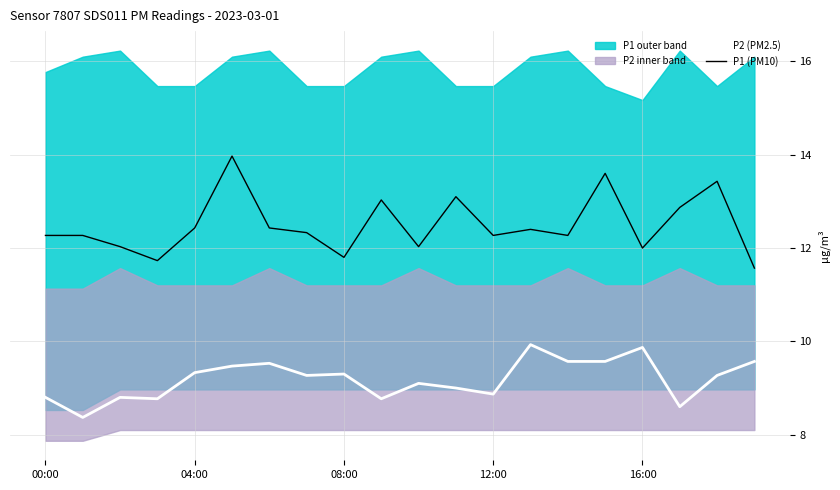

What is the total value across all series at 7?

21.6